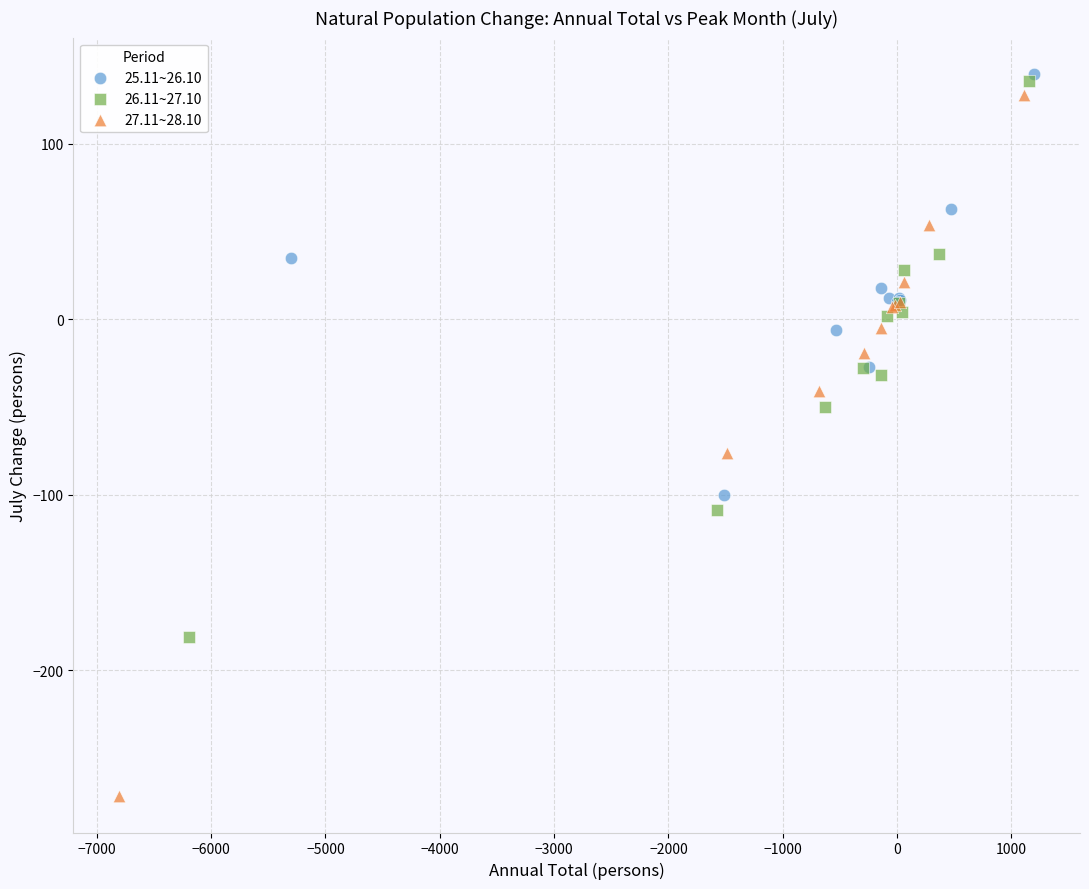

Which series contains the lowest Y value?

27.11~28.10